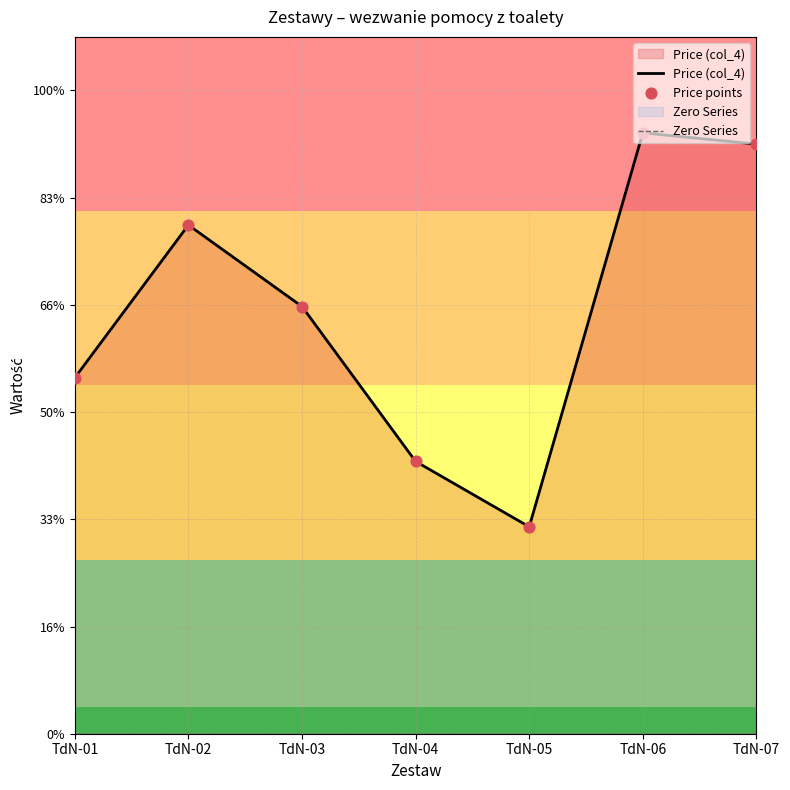

Which series contains the highest Y value?

Price (col_4)